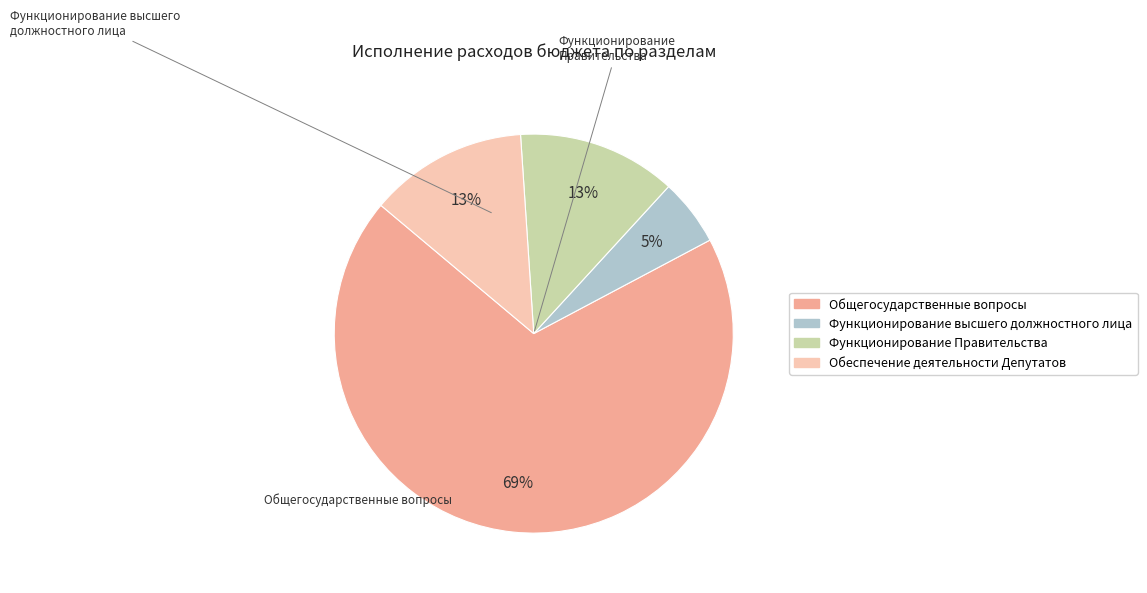

What percentage is the Общегосударственные вопросы slice, to the nearest percent?

69%